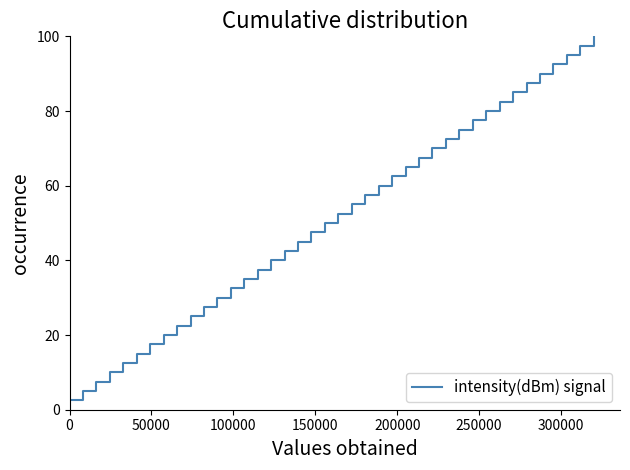

What is the minimum value shown in the chart?

2.5